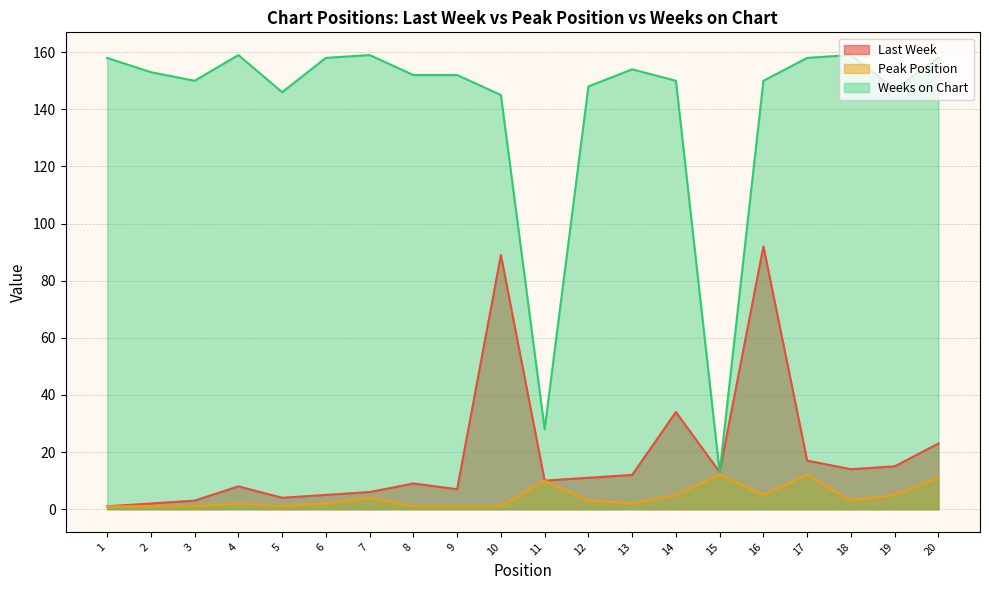

Is it true that Last Week equals 5 at 6?

True